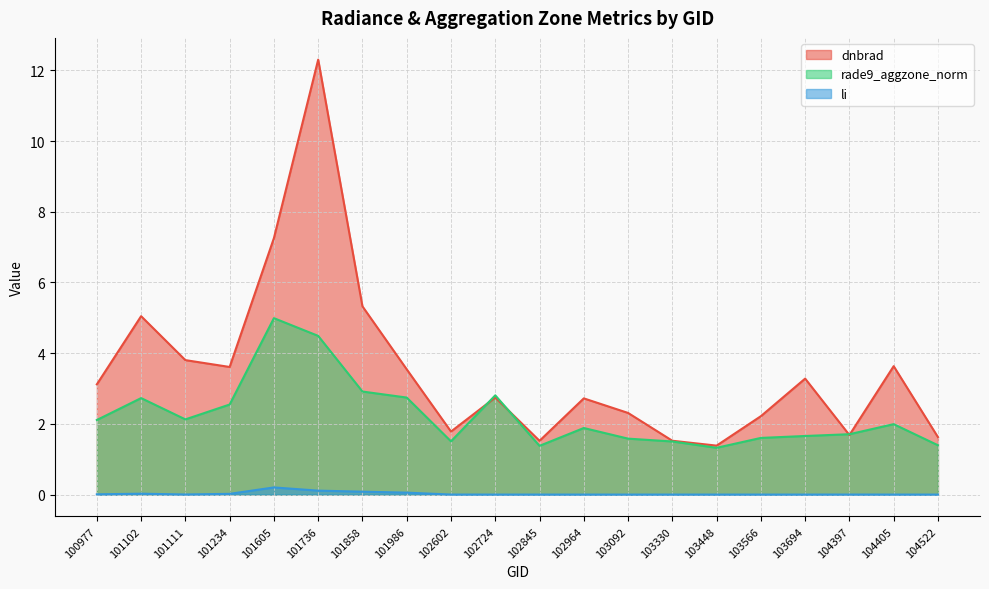

What is the difference between the dnbrad values at 103330 and 103566?

0.7